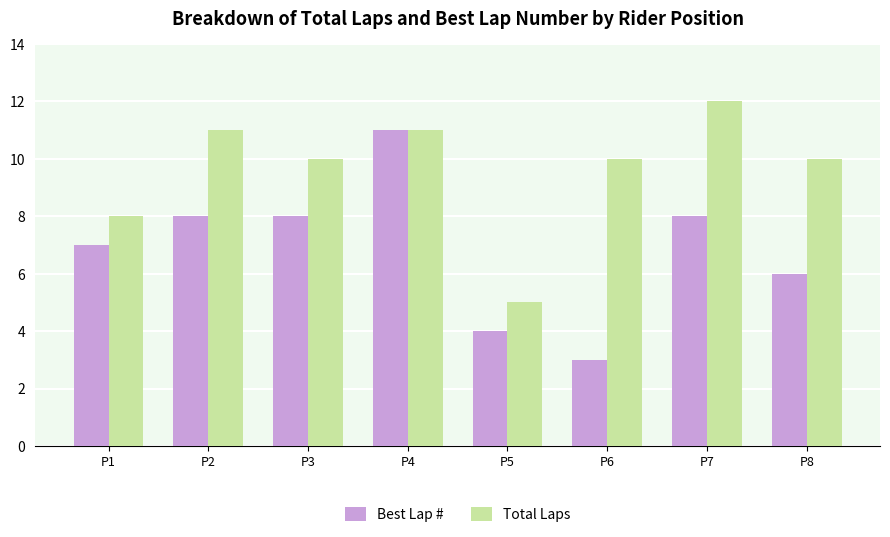

How many groups of bars are there?

8